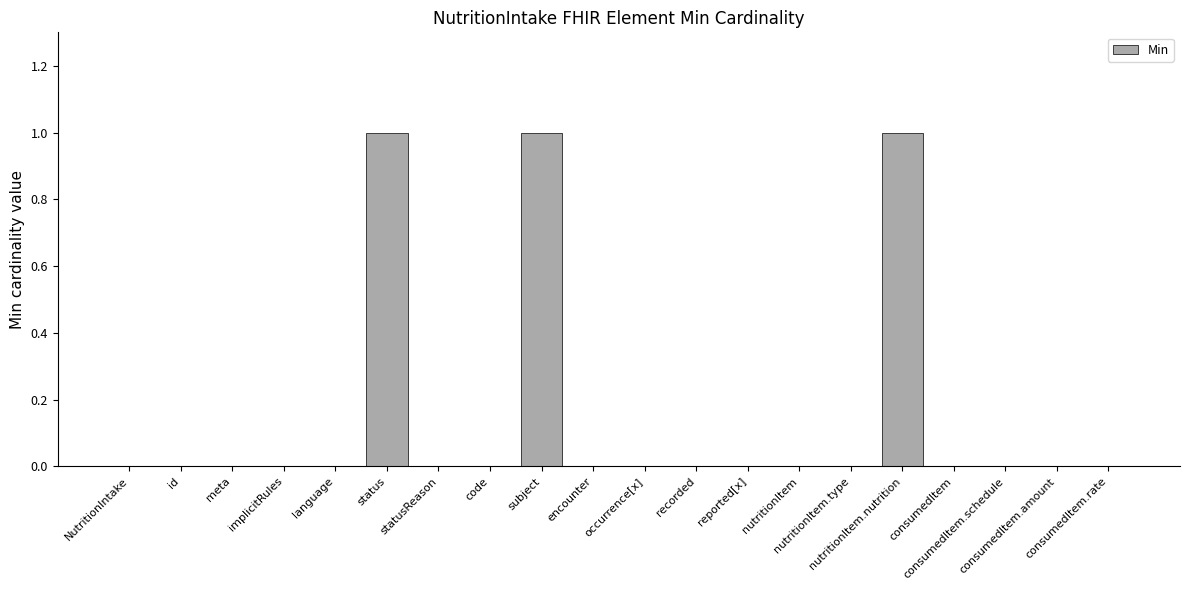

What is the sum of all values?

3